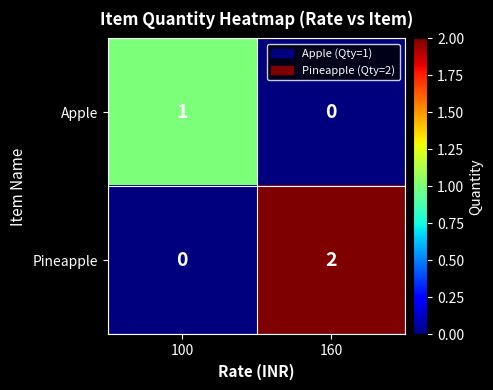

Is it true that Apple equals 0 at 160?

True